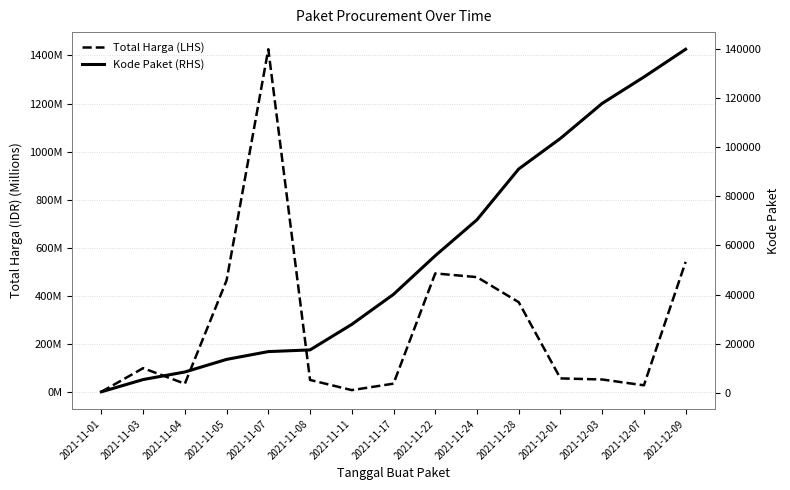

What is the difference between the Kode Paket (RHS) values at 2021-11-17 and 2021-11-24?

30341.0